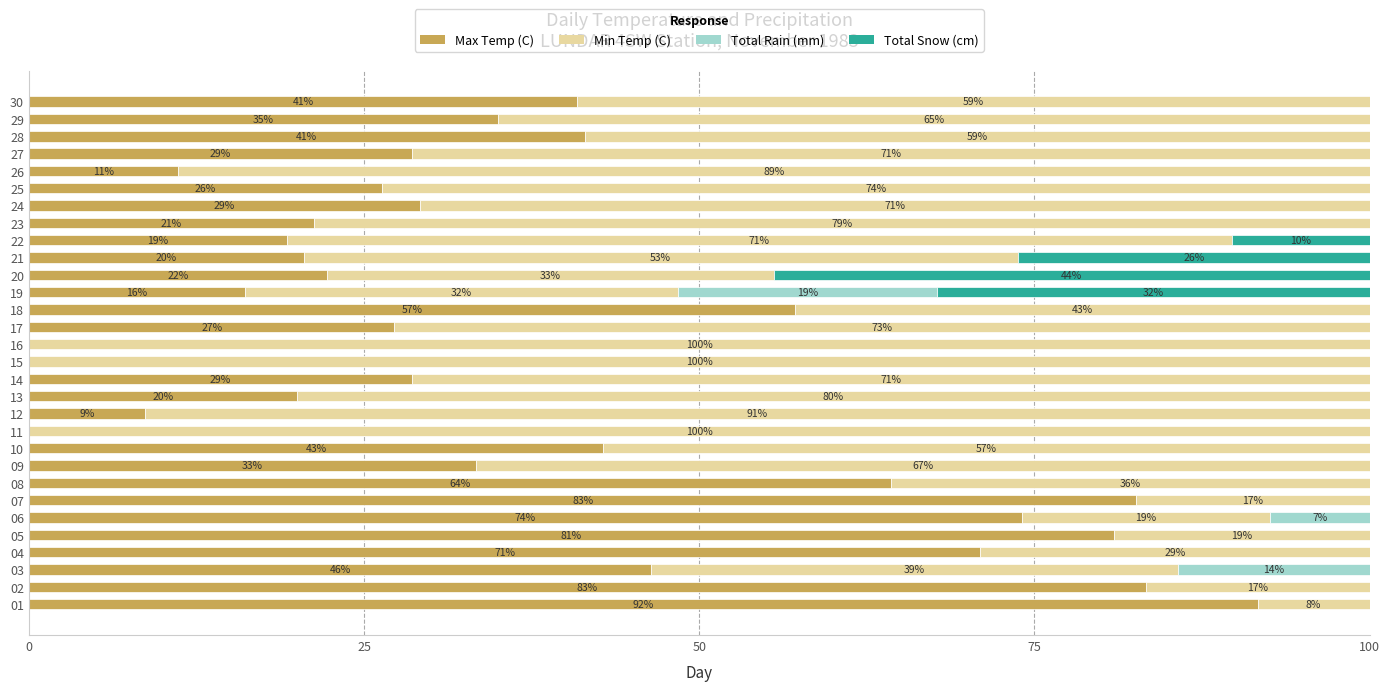

What is the total value across all series at 20?

100.0